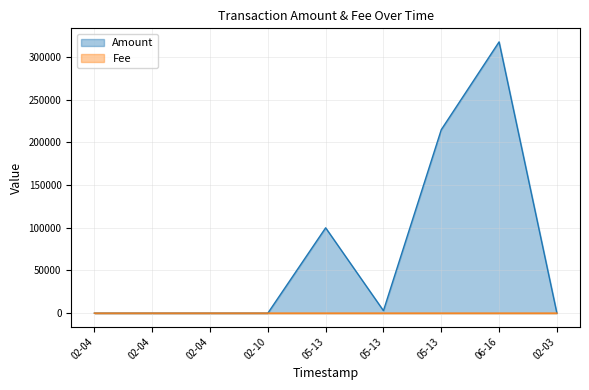

Where is the first local maximum for Amount?

05-13